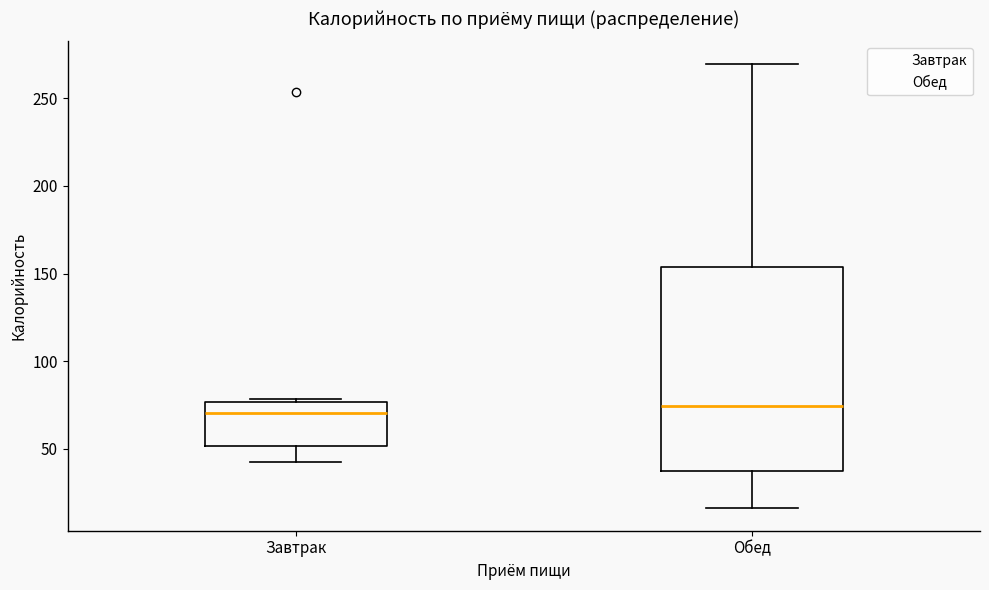

Reading left to right, transcribe this box plot: for each box, give where its median line is, the range the box spans, and where its two whiskers end, as read against the y-axis. The values are not printed on the chart, so give them approximately, as read against the axis.

Завтрак: median 70, box 50 to 75, whiskers 45 to 80
Обед: median 75, box 35 to 155, whiskers 15 to 270